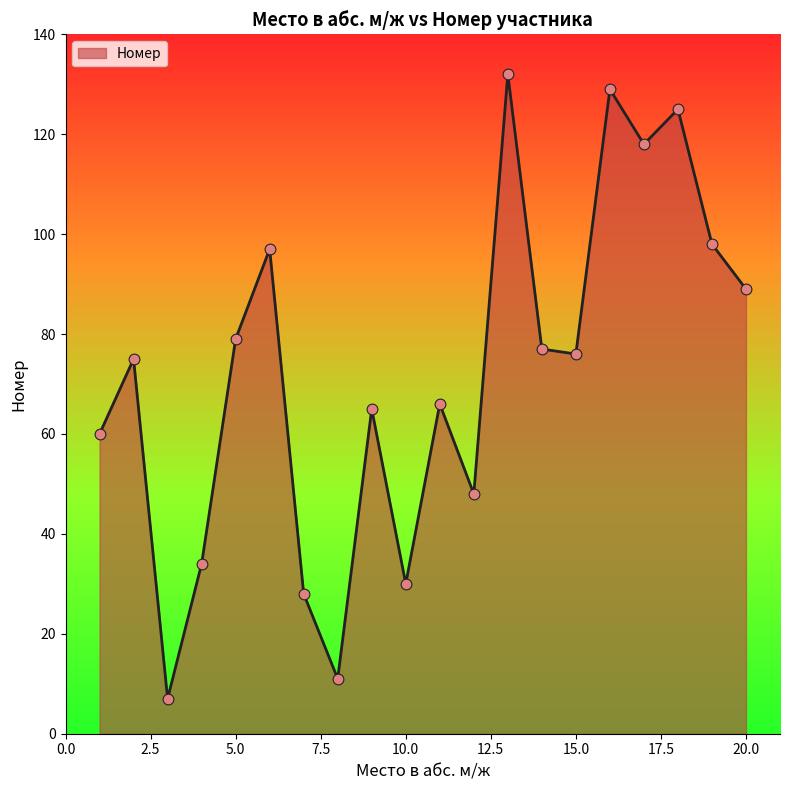

What is the maximum value shown in the chart?

132